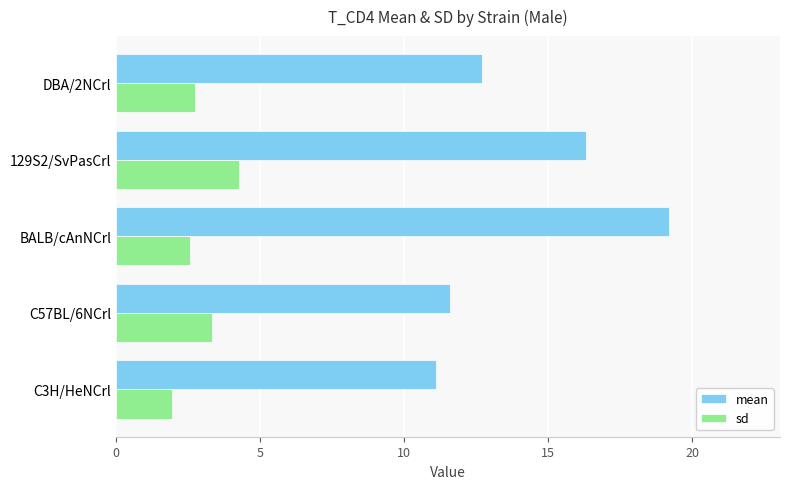

Which category has the highest value in the sd series?

129S2/SvPasCrl